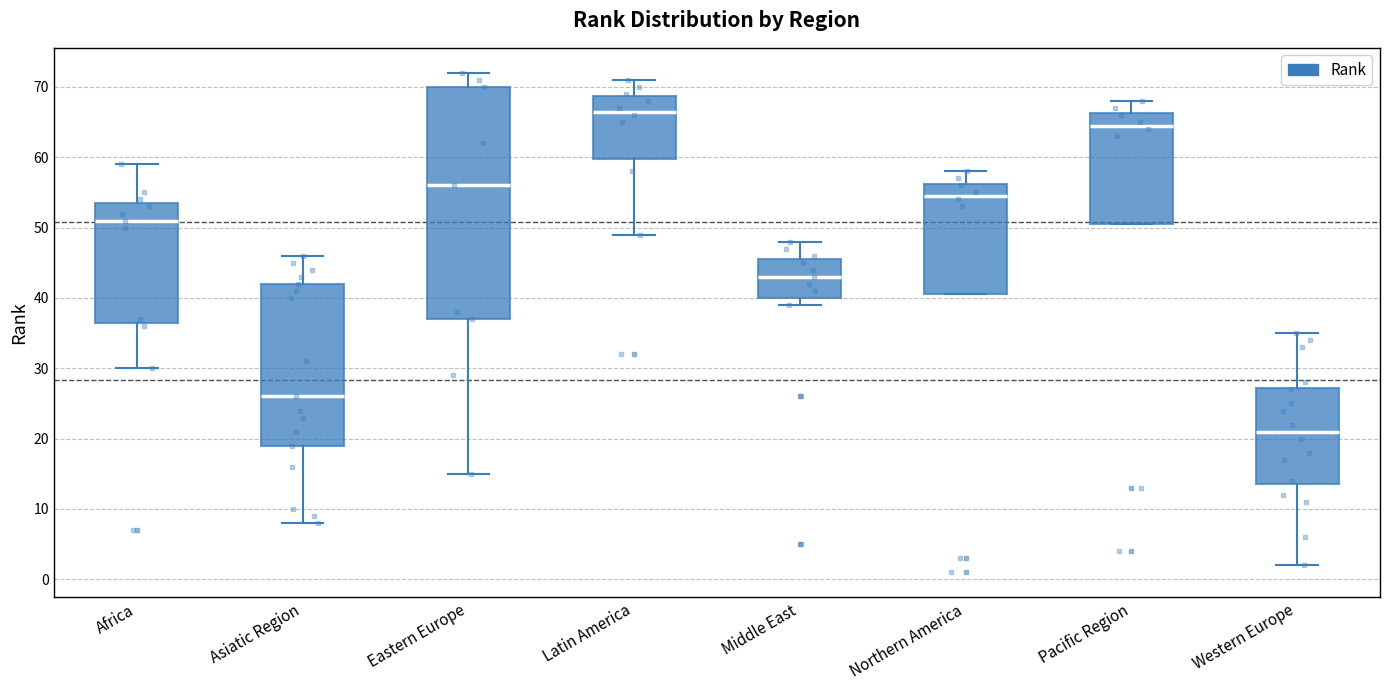

Where does the lower whisker of the box for Africa end on the y-axis? The values are not printed on the chart, so give them approximately, as read against the axis.

30